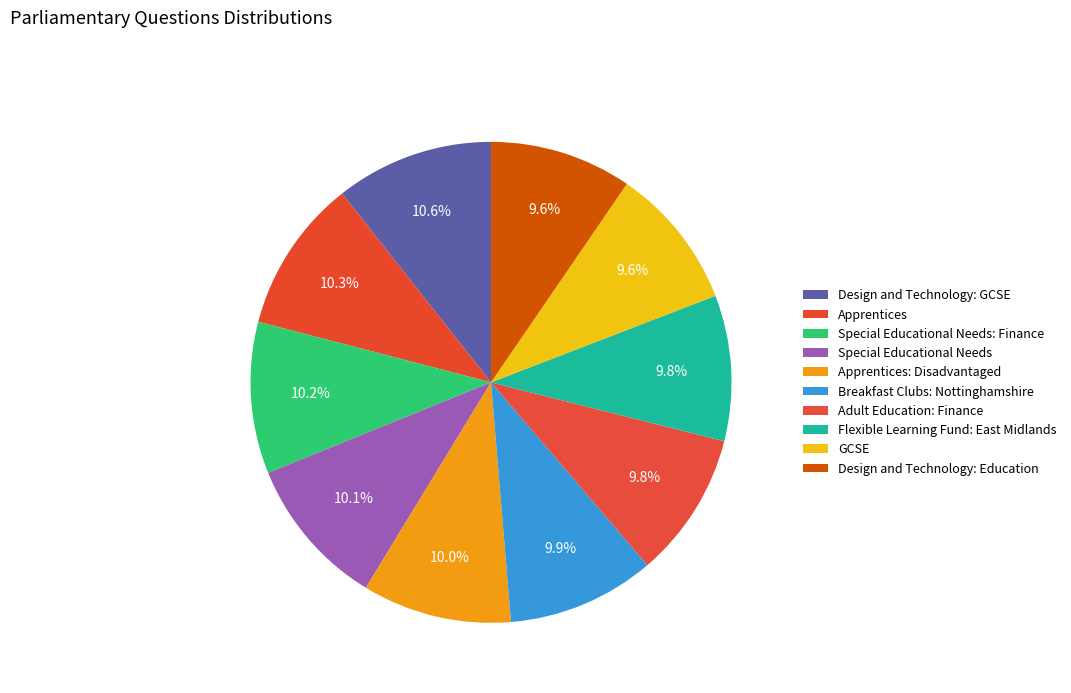

Which slice is the smallest?

Design and Technology: Education